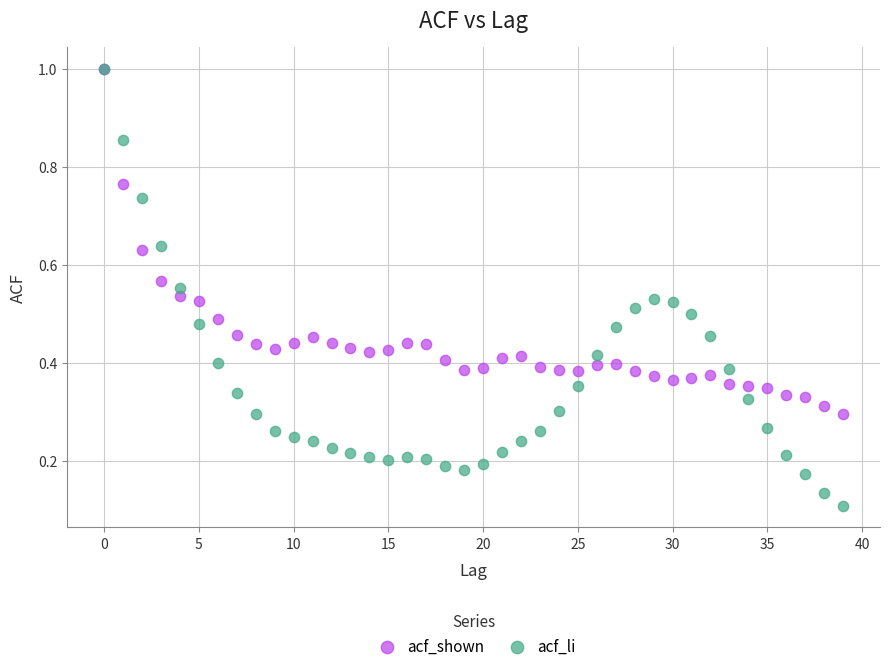

What are all the series names shown in the legend?

acf_shown, acf_li